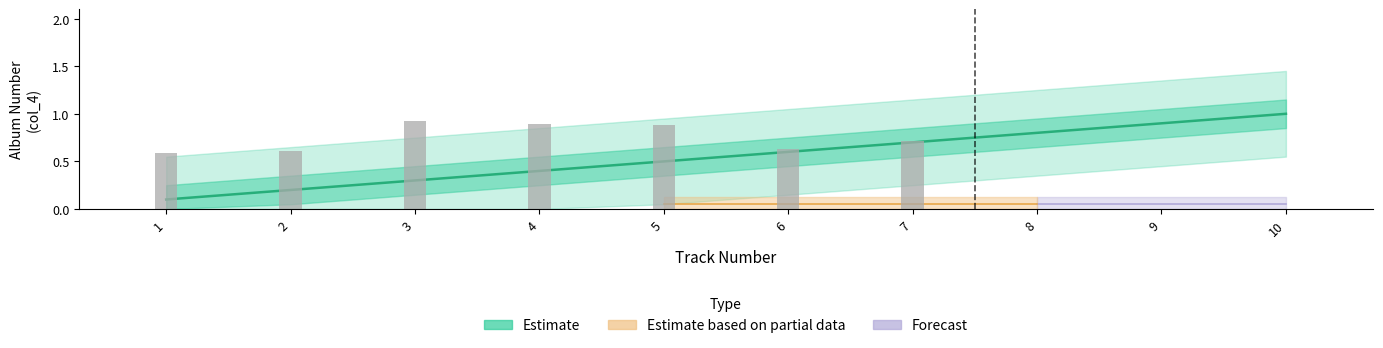

Reading left to right, list all the values displayed in this chart.

0.1	0.2	0.3	0.4	0.5	0.6	0.7	0.8	0.9	1.0